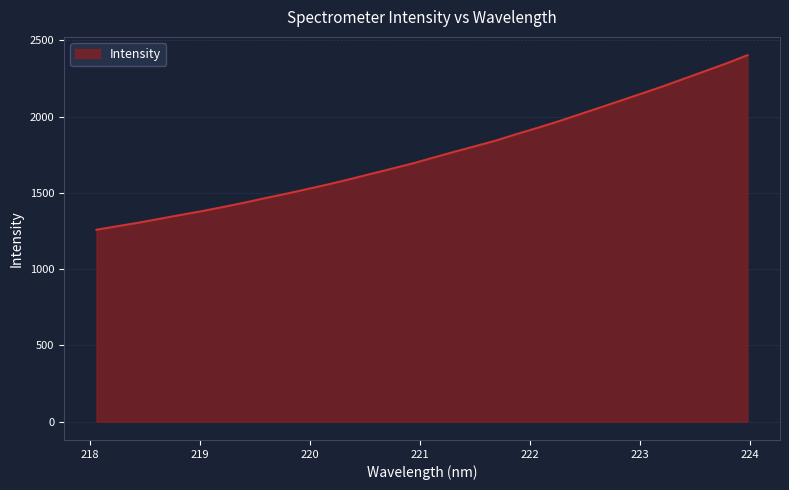

What is the minimum value shown in the chart?

1258.6